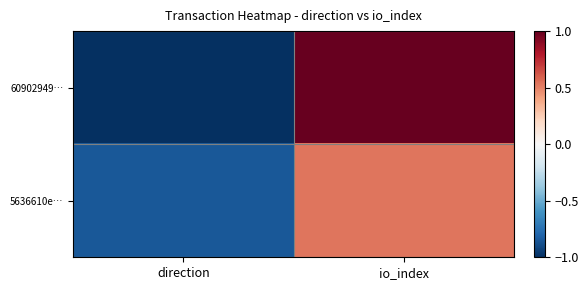

Which series has the largest total across all categories?

60902949…